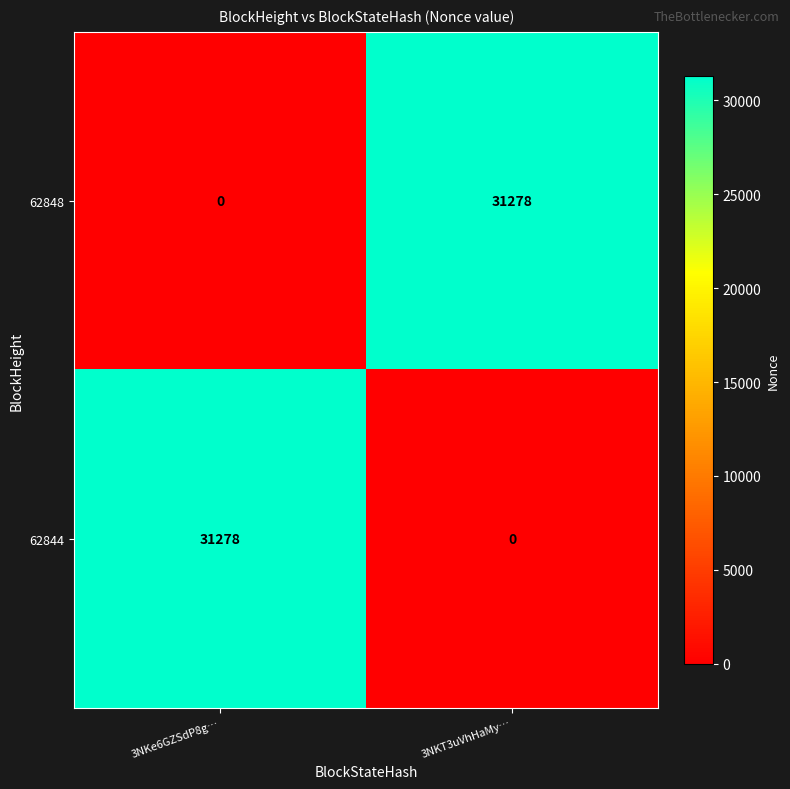

What is the difference between the highest and lowest values at 3NKT3uVhHaMy…?

31278